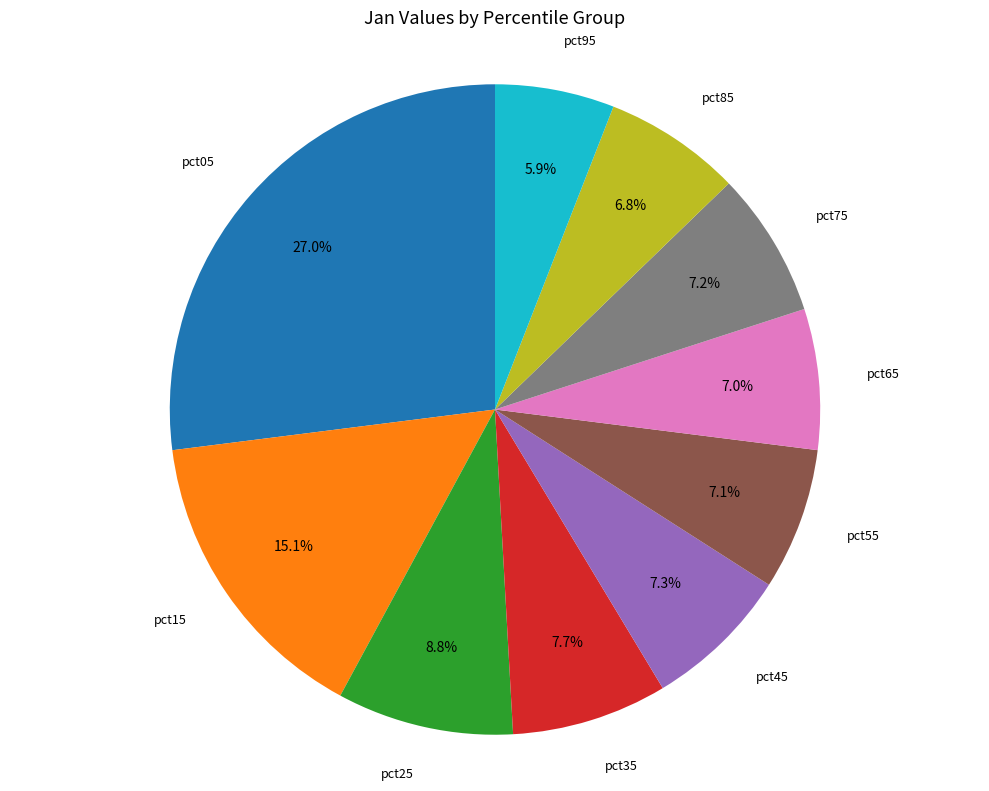

Is there any slice that represents more than half of the pie?

No